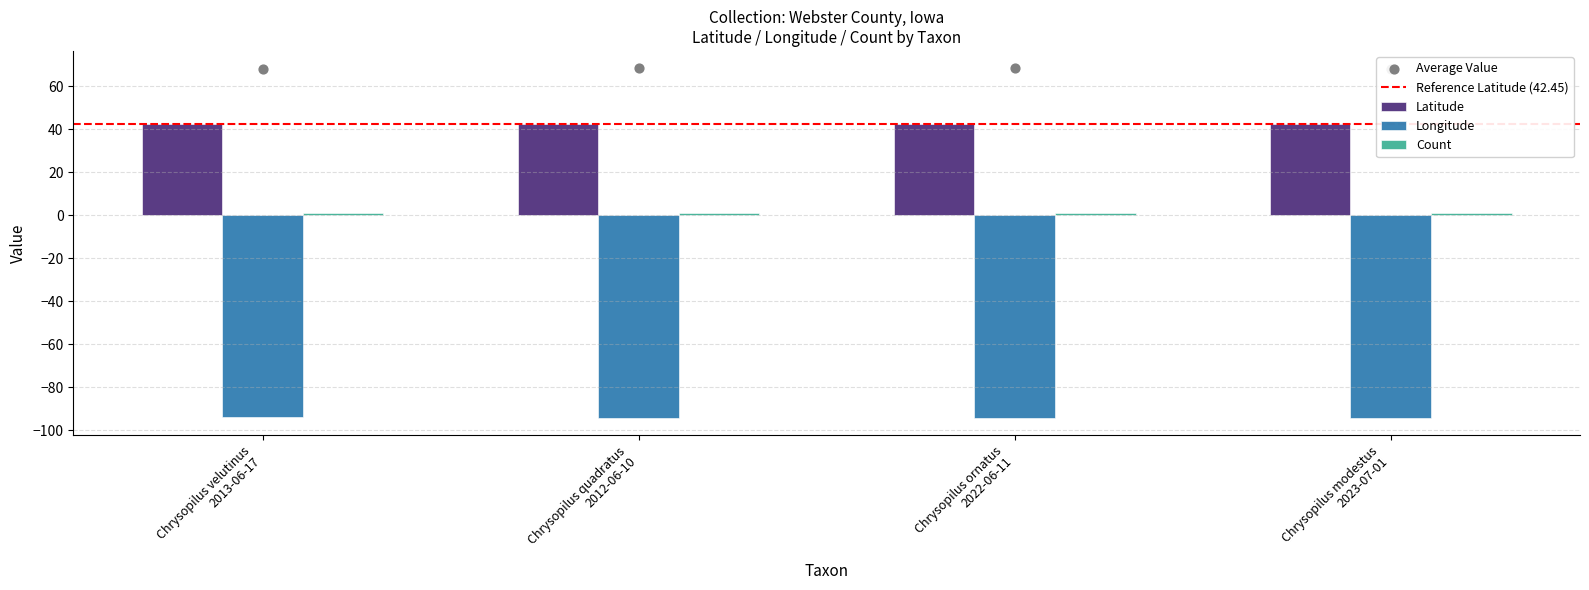

At how many categories does at least one series exceed 10?

4